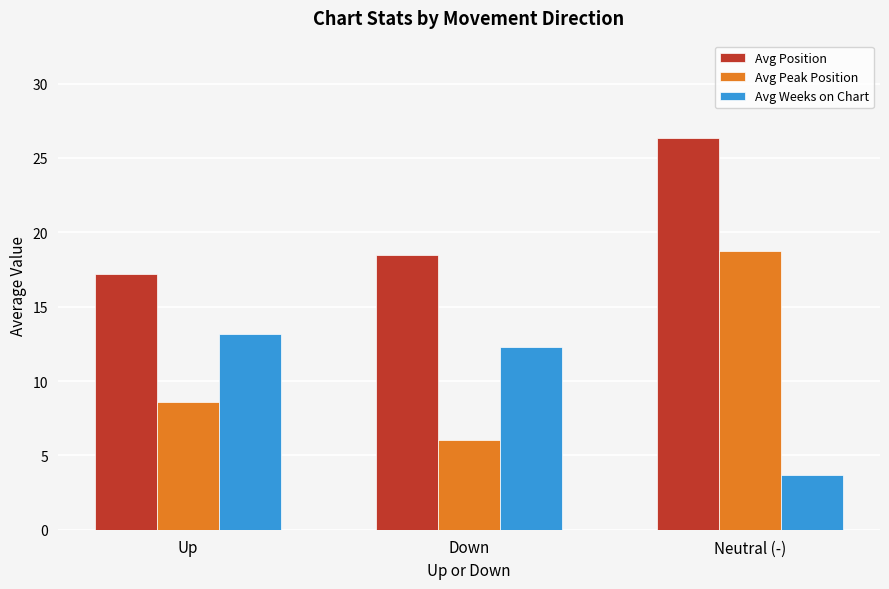

Is the value of Avg Position at Neutral (-) greater than the value of Avg Peak Position at Neutral (-)?

Yes